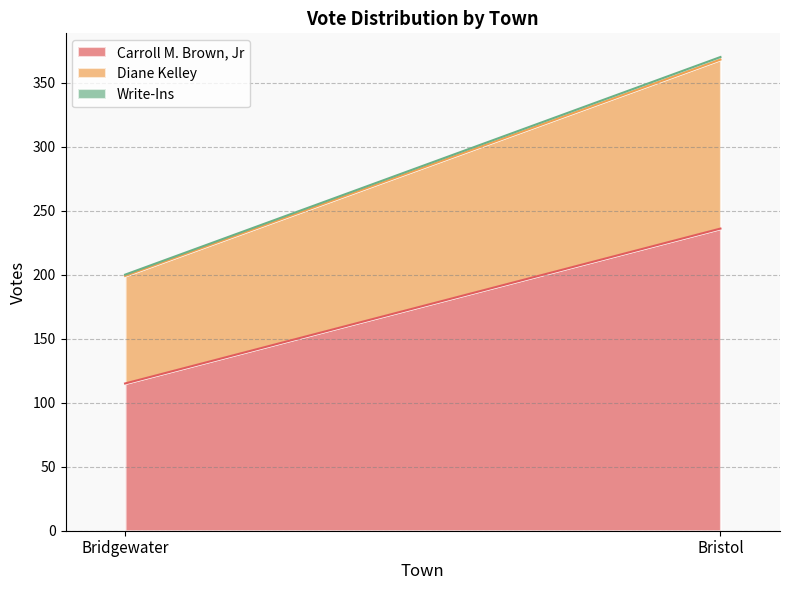

Rank the series by their maximum value, from lowest to highest.

Write-Ins, Diane Kelley, Carroll M. Brown, Jr